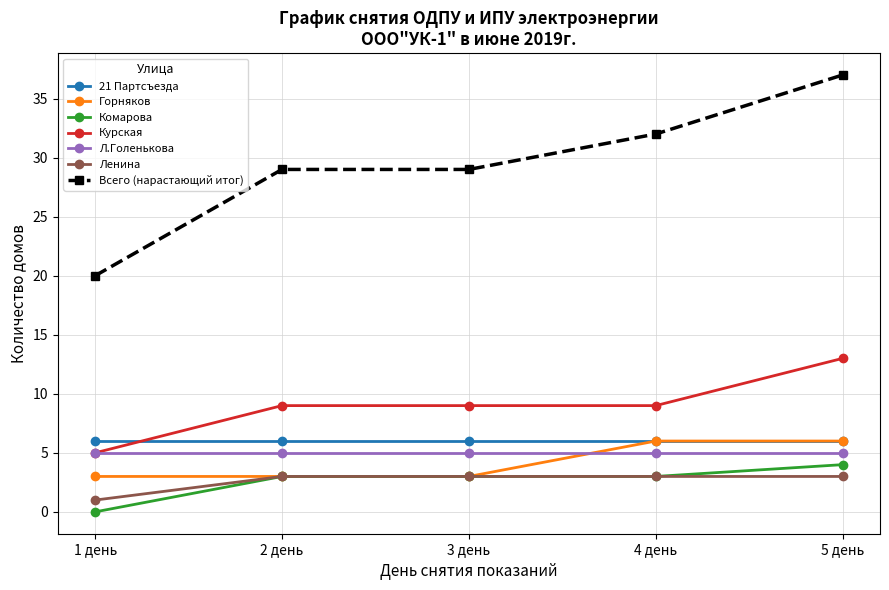

What is the greatest value displayed?

37